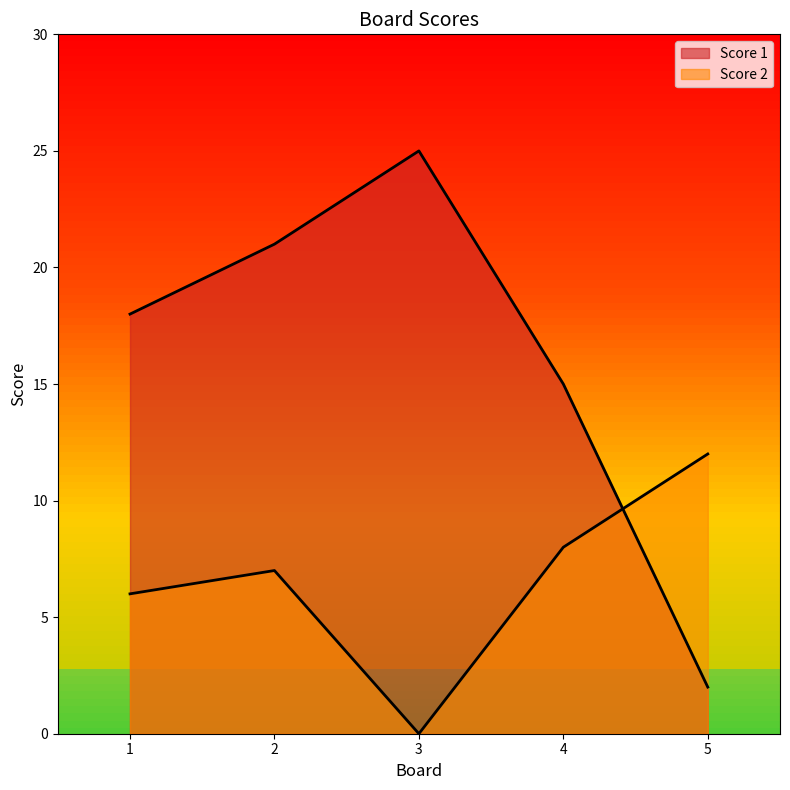

Count the number of data series in this chart.

2